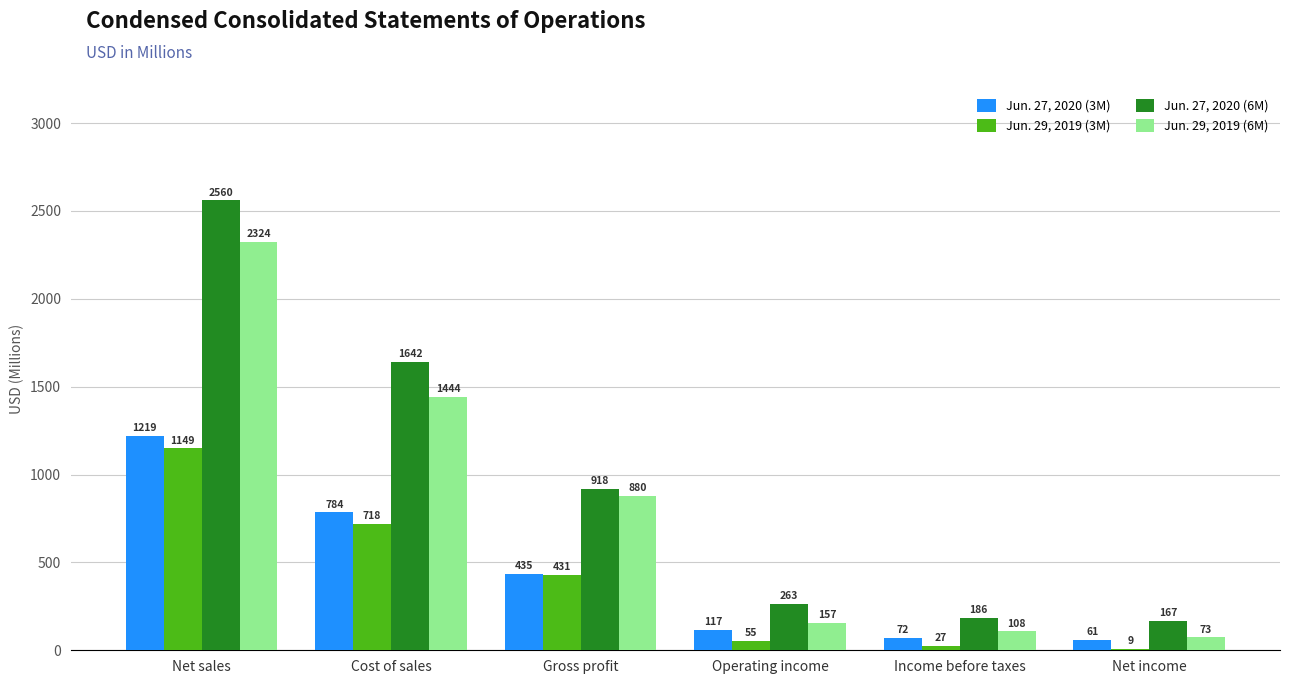

Are the bars horizontal?

No